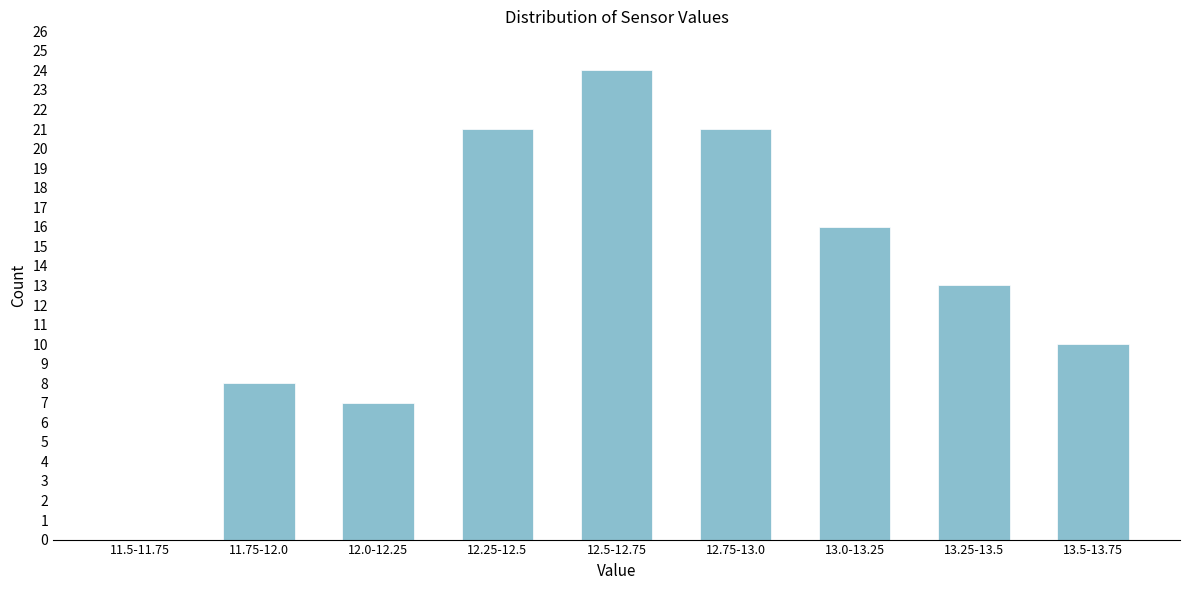

Reading left to right, transcribe all the data shown in this chart.

11.5-11.75=0	11.75-12.0=8	12.0-12.25=7	12.25-12.5=21	12.5-12.75=24	12.75-13.0=21	13.0-13.25=16	13.25-13.5=13	13.5-13.75=10